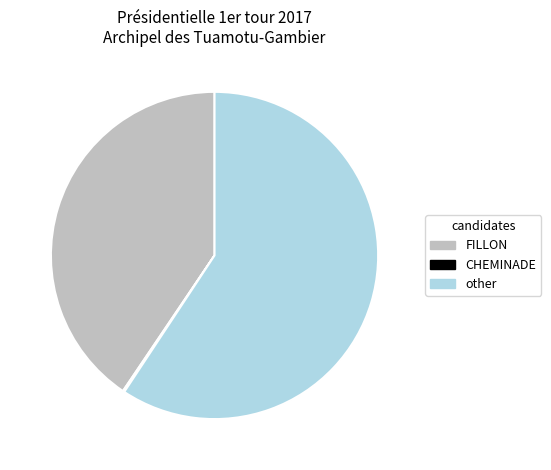

Is there any slice that represents more than half of the pie?

Yes